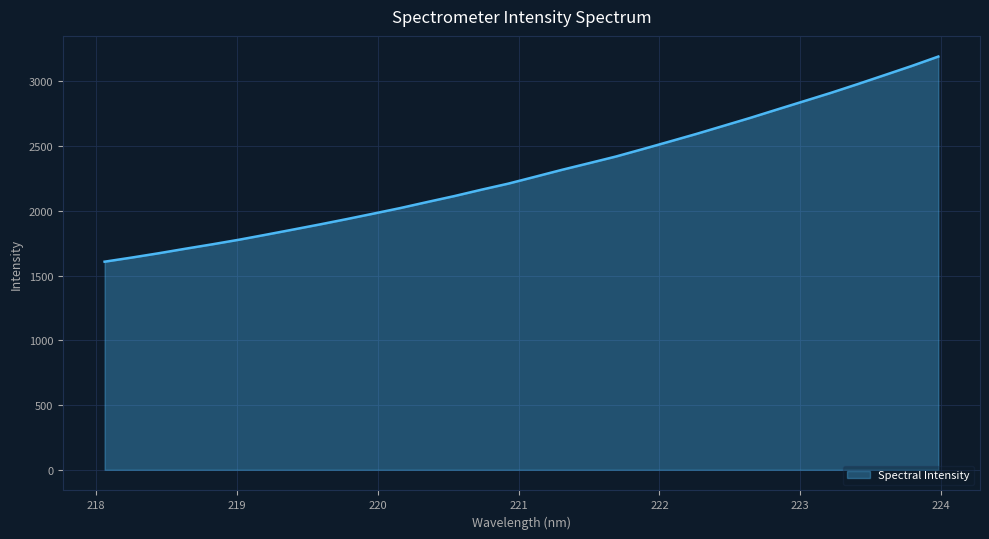

How many series are shown in this chart?

1